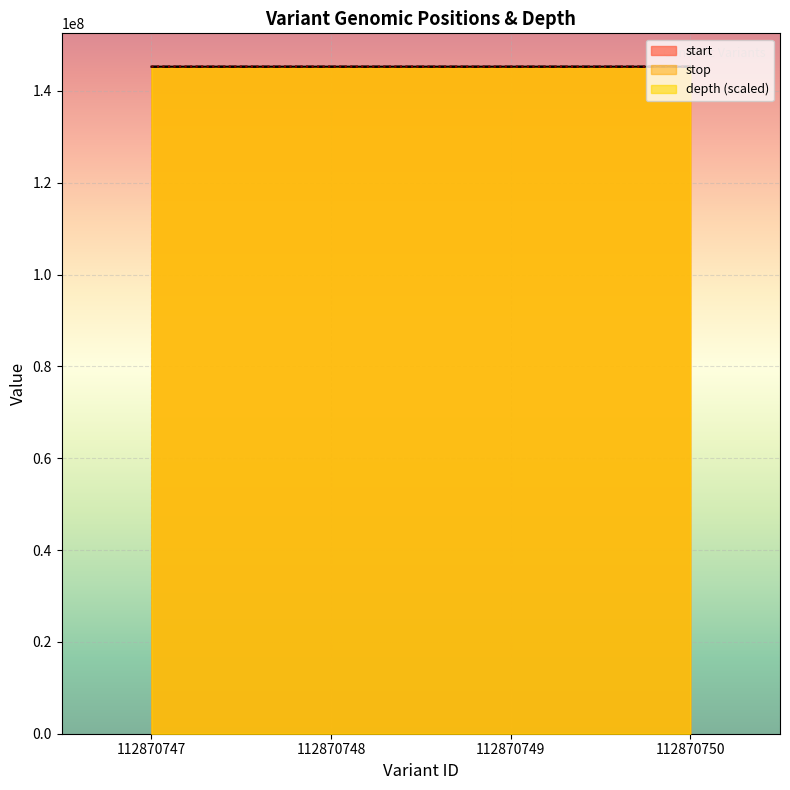

How many distinct data groups are displayed?

3